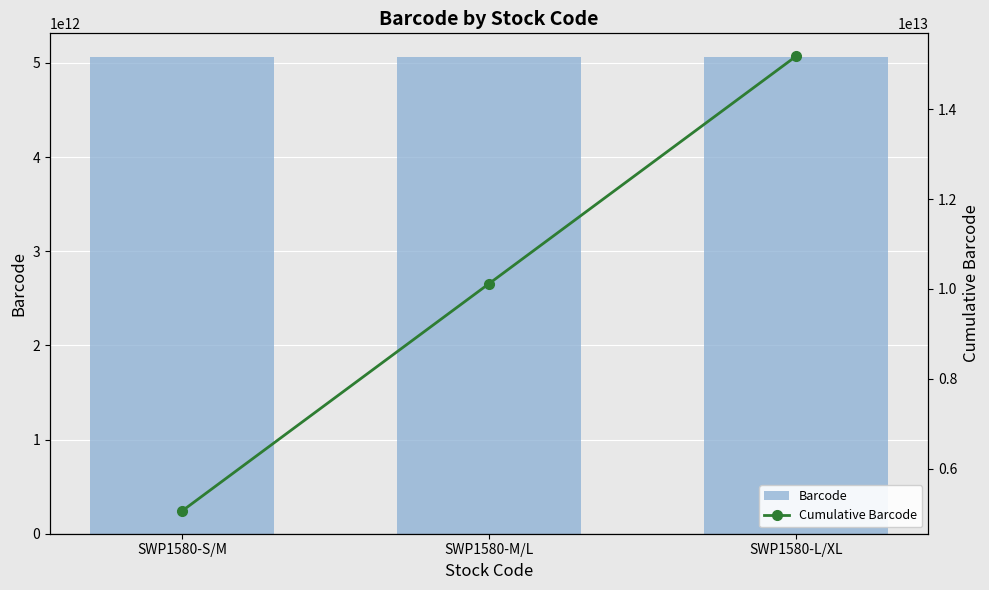

Which label corresponds to the largest value in the chart?

SWP1580-L/XL